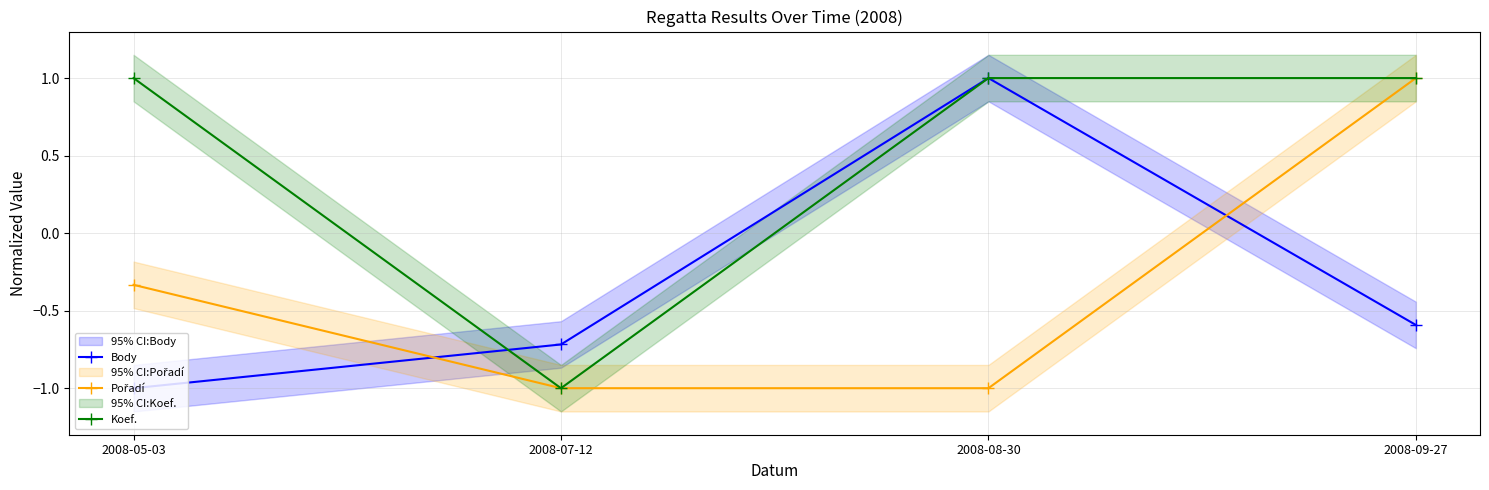

What is the difference between the maximum and minimum values in the Body series?

2.0